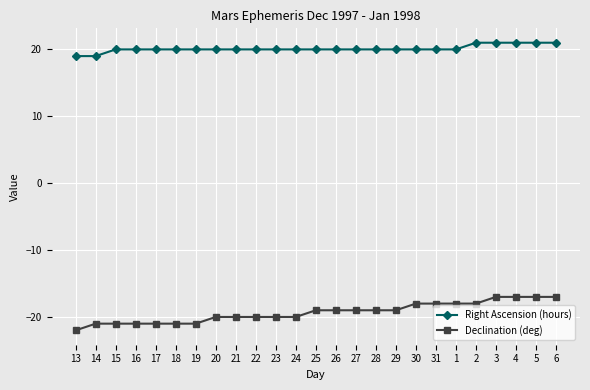

At how many categories does at least one series exceed 3?

25